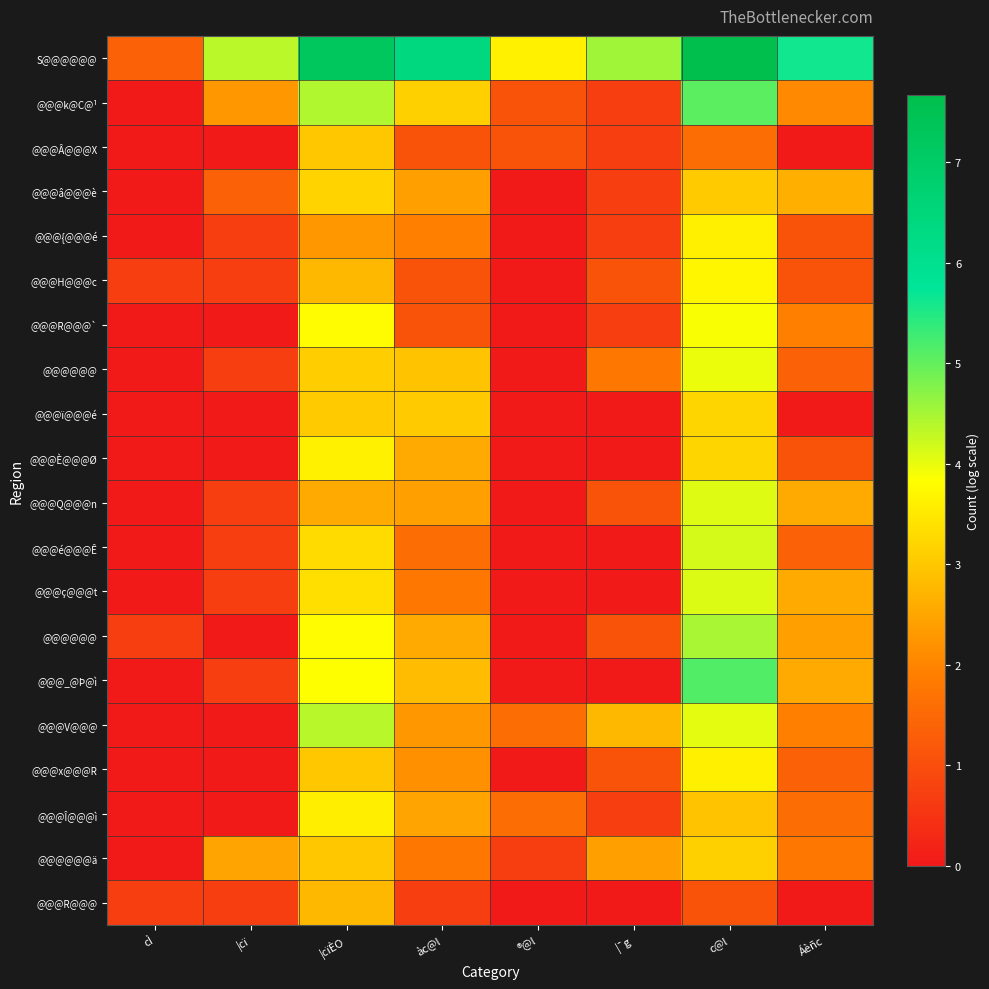

What is the difference between the highest and lowest values at ®@l?

3.6